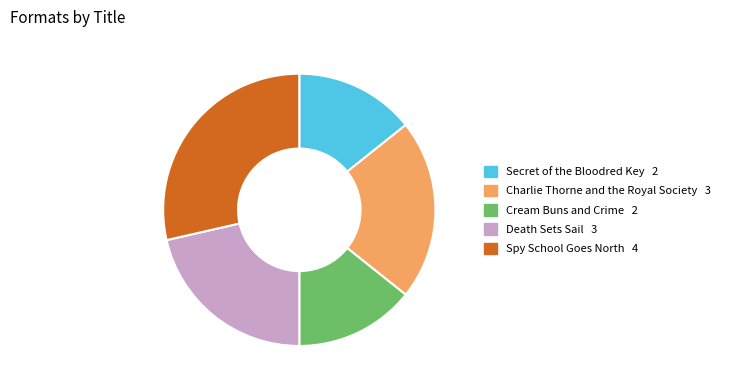

Does any single category account for the majority?

No